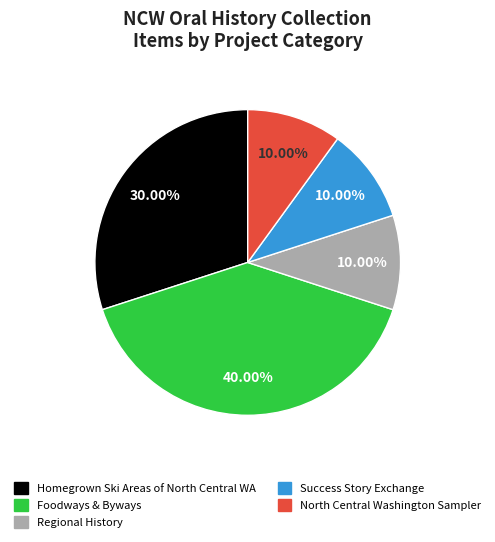

What is the ratio of the value at North Central Washington Sampler to the value at Regional History?

1.0